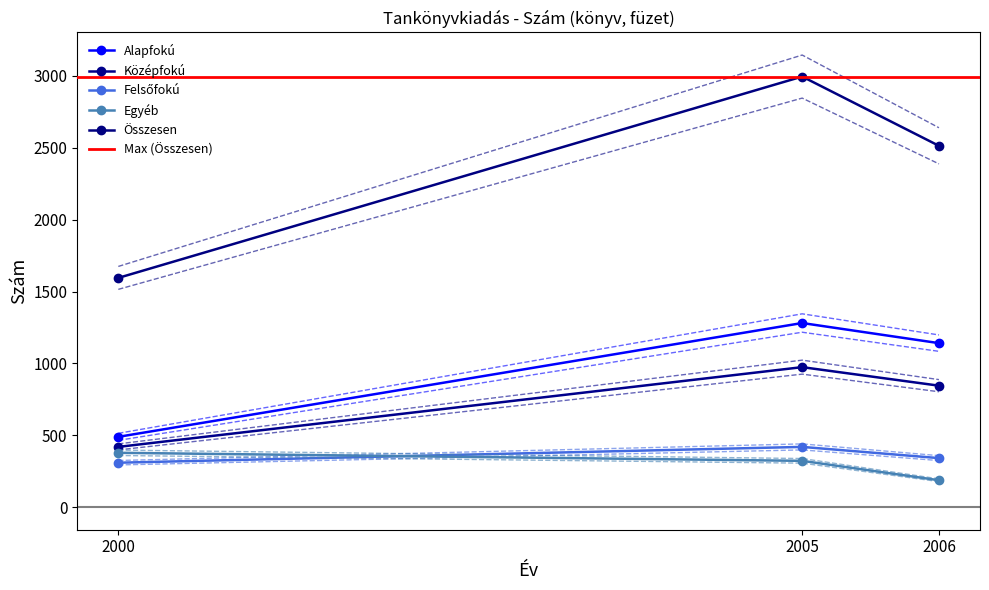

Count the number of categories in the chart.

3